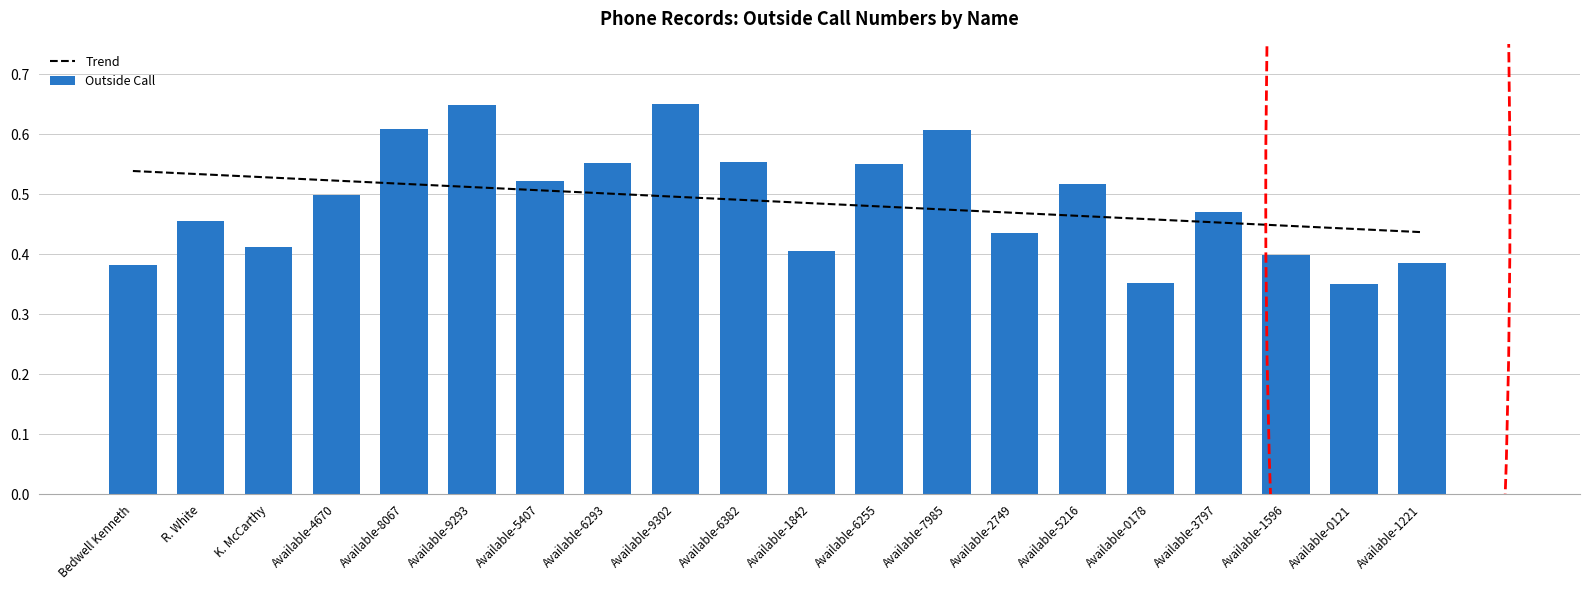

How many bars are there in total?

20